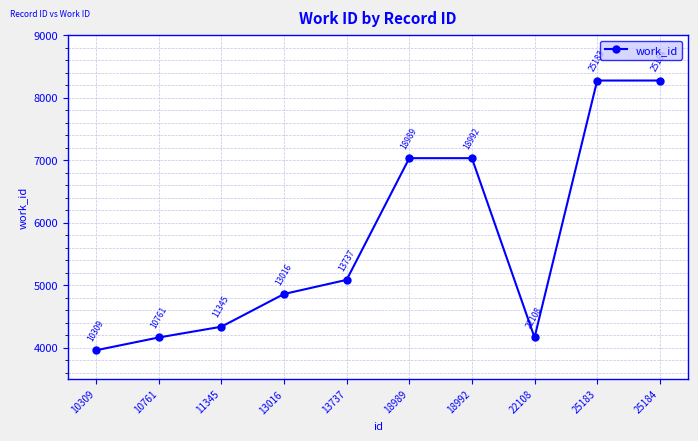

What is the value of the 6th point from the left?

7033